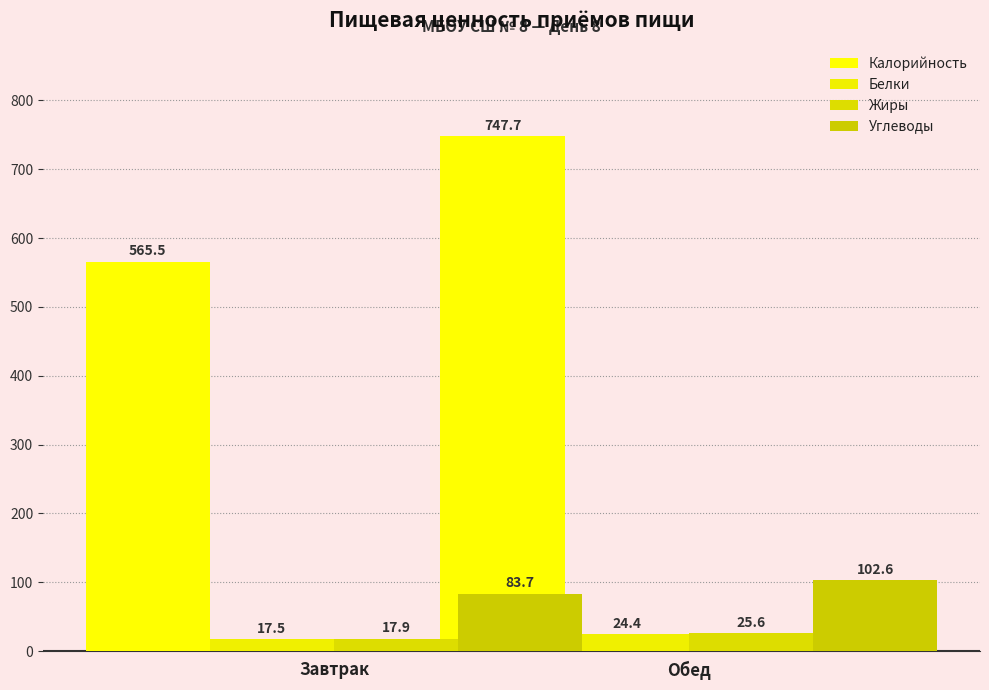

Between Завтрак and Обед, which series saw the biggest shift?

Калорийность